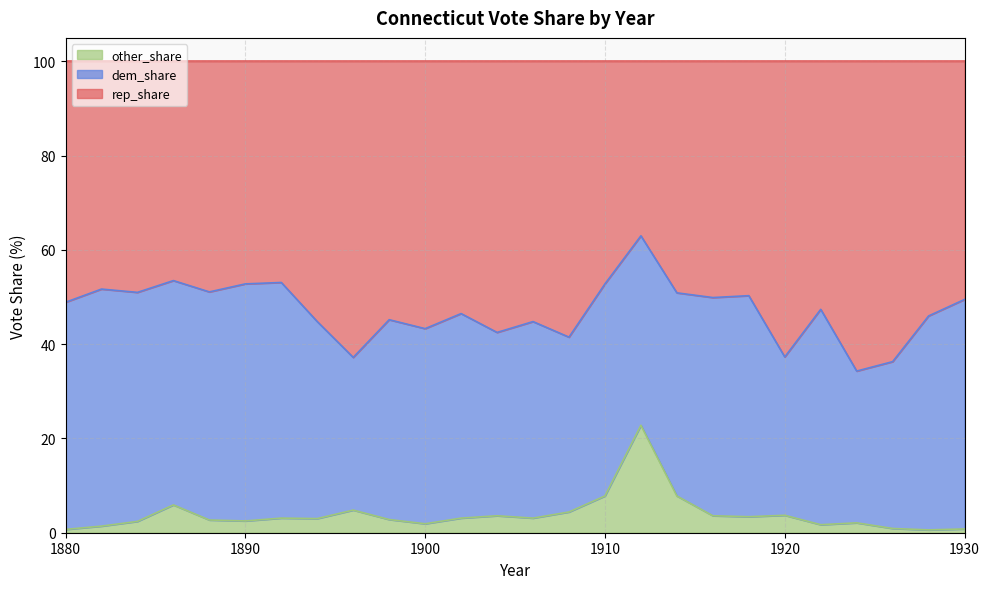

True or false: rep_share and other_share intersect in this chart.

False